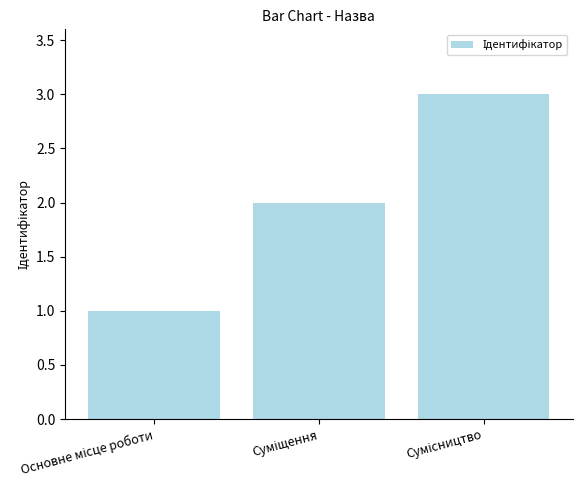

What is the greatest value displayed?

3